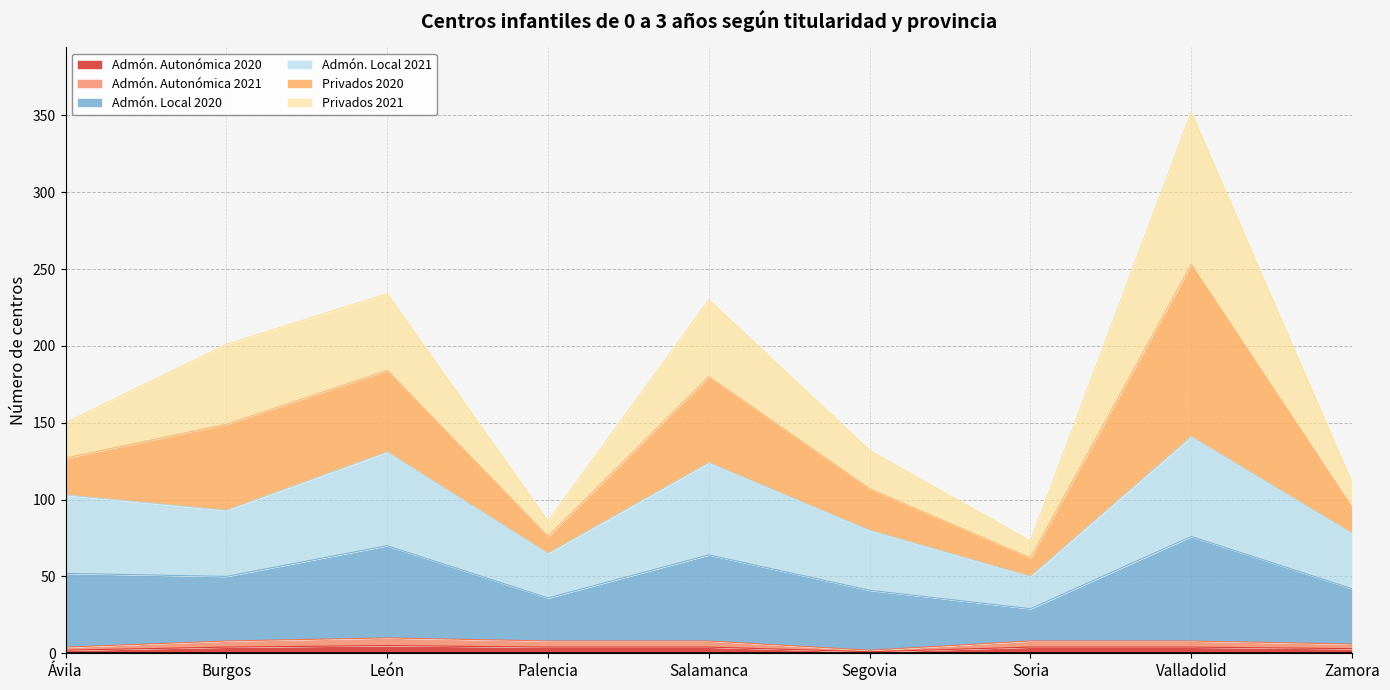

The Admón. Autonómica 2021 series shows 5 at Burgos. True or false?

False